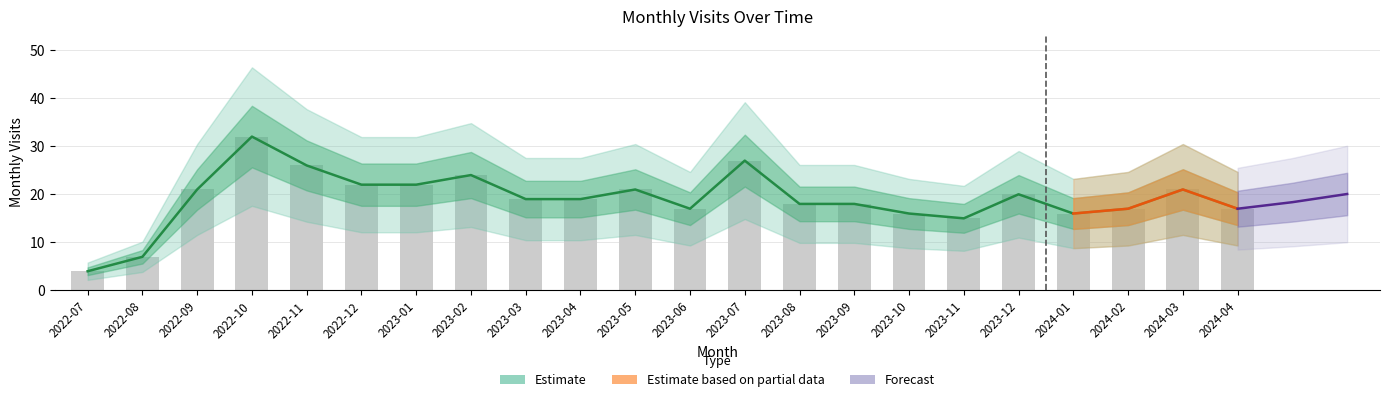

True or false: the data shows 4 at 2022-07.

True